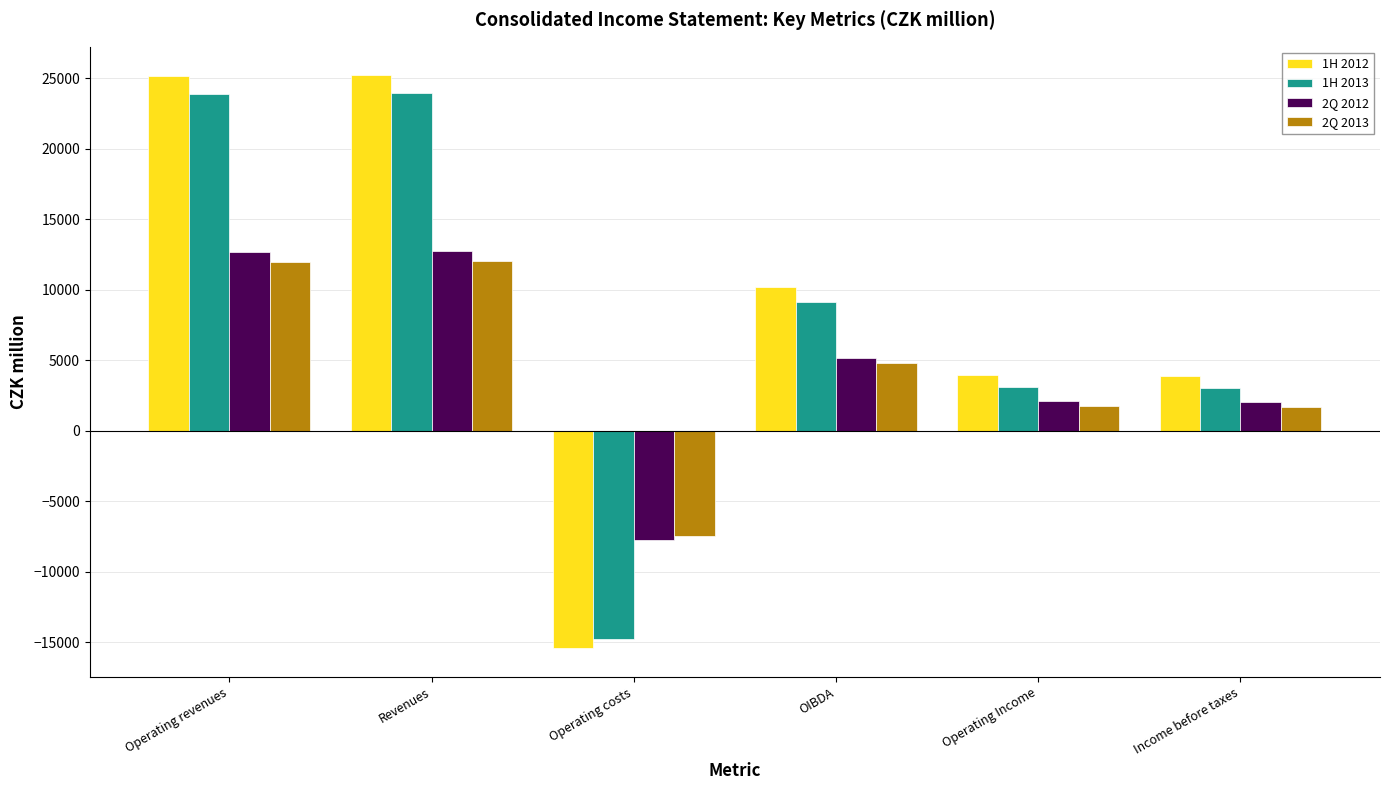

What is the label of the 5th bar from the left?

Operating Income